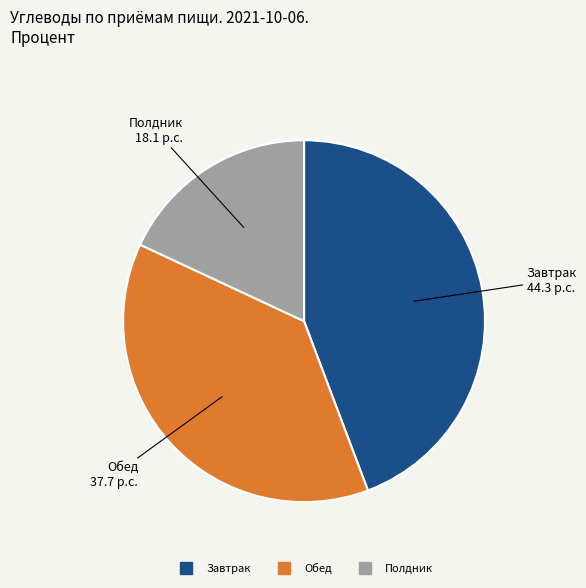

How many segments does this pie chart have?

3